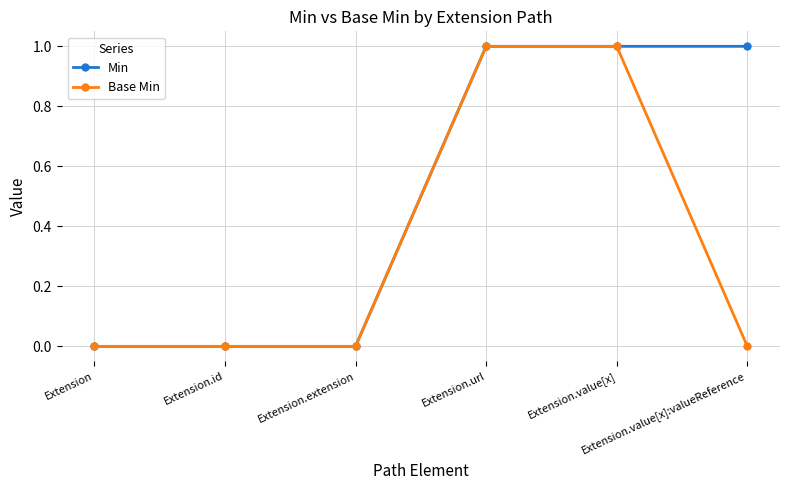

Which series has the largest total across all categories?

Min